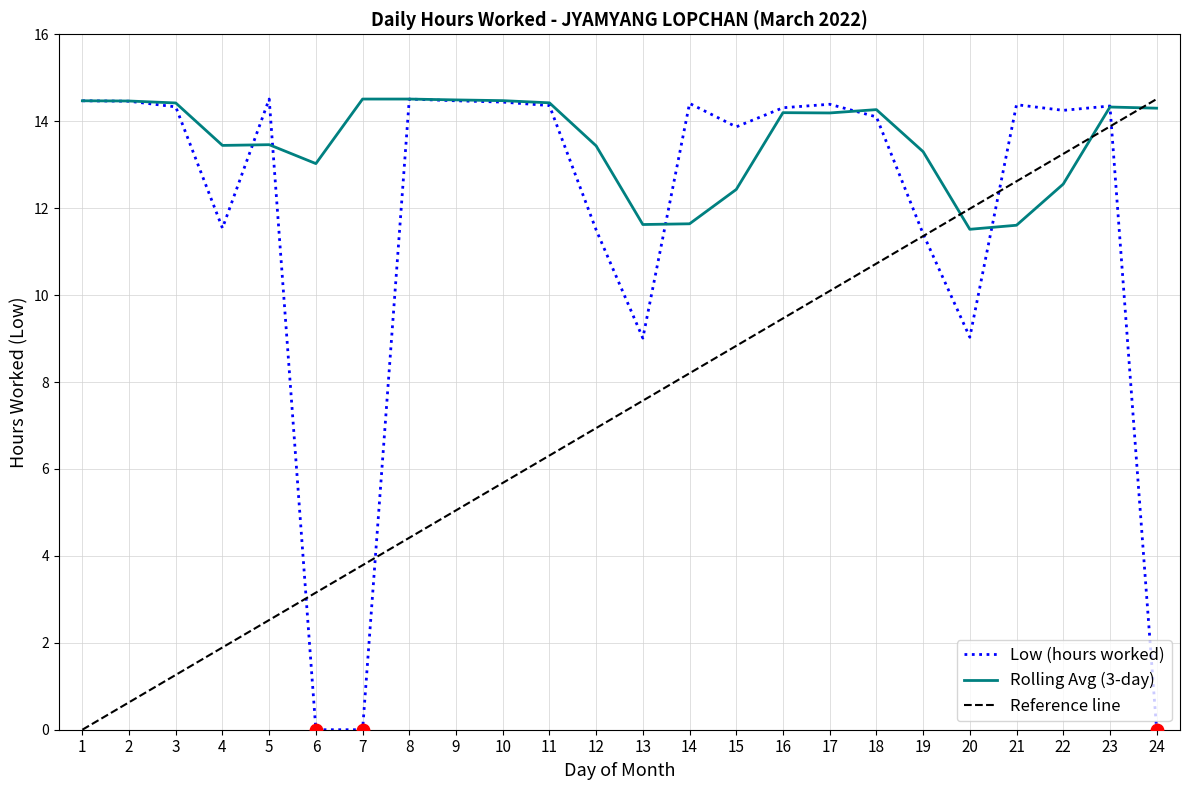

Between 9 and 4, which is larger?

9